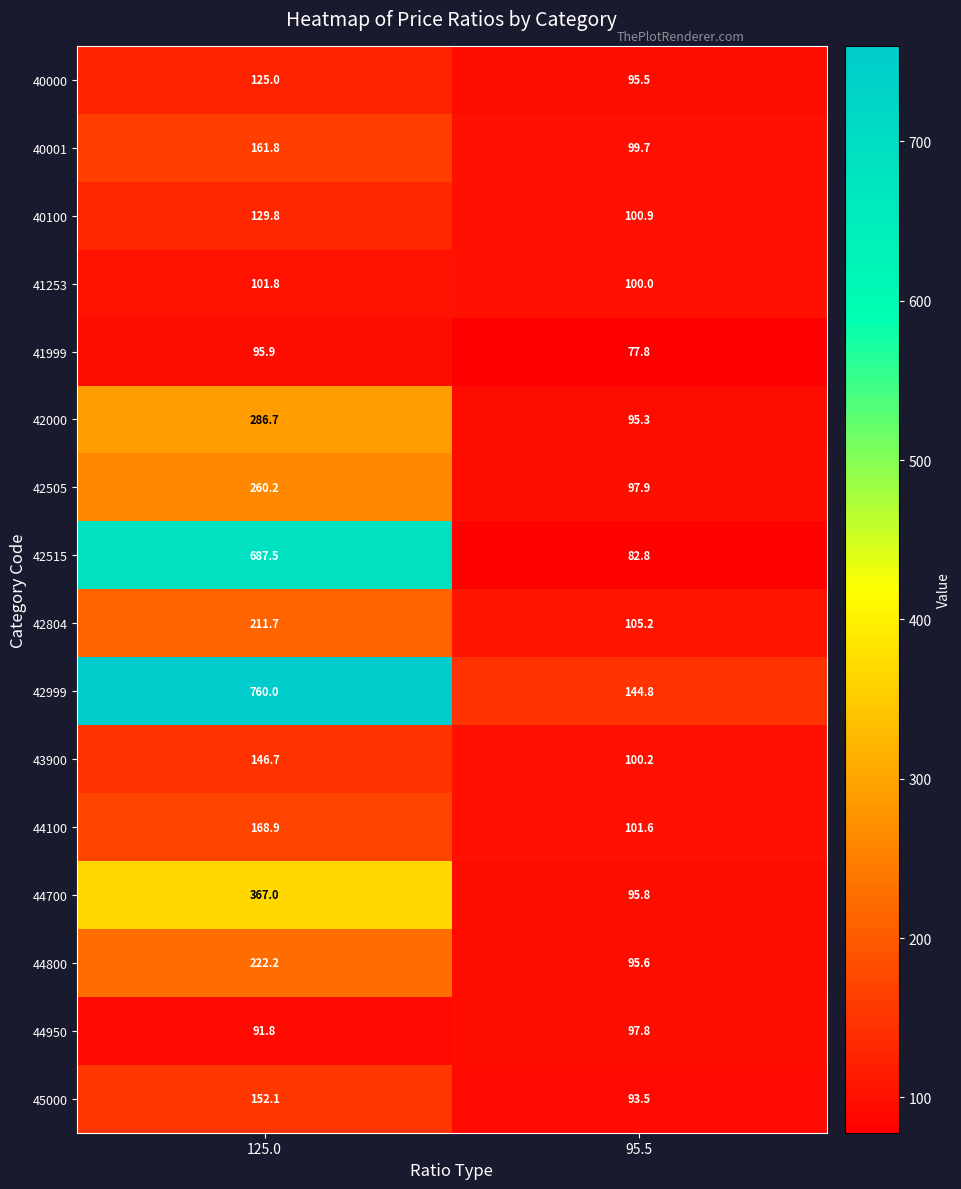

Is it true that 40100 equals 129.8 at 125.0?

True